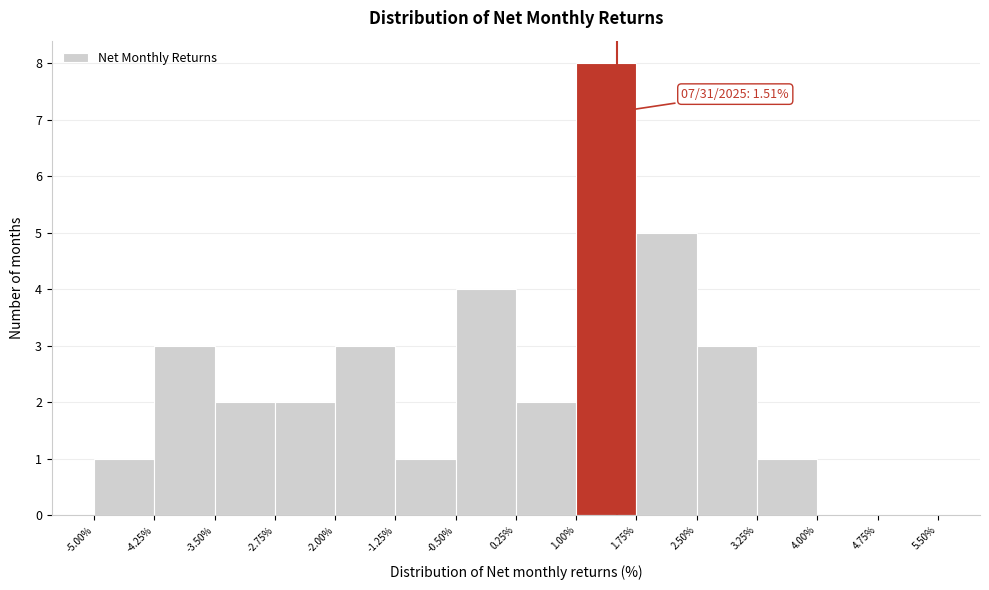

Which range on the x-axis has the tallest bar?

1.00% to 1.75%